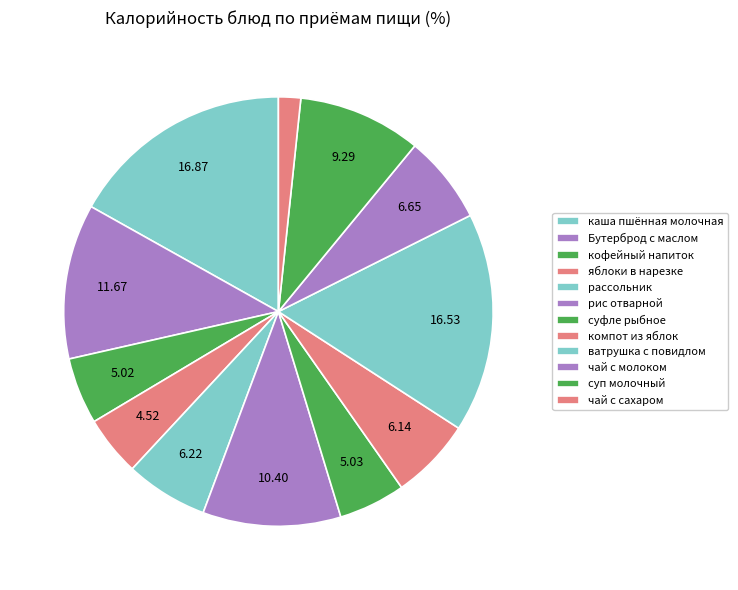

What percentage is the ватрушка с повидлом slice, to the nearest percent?

17%